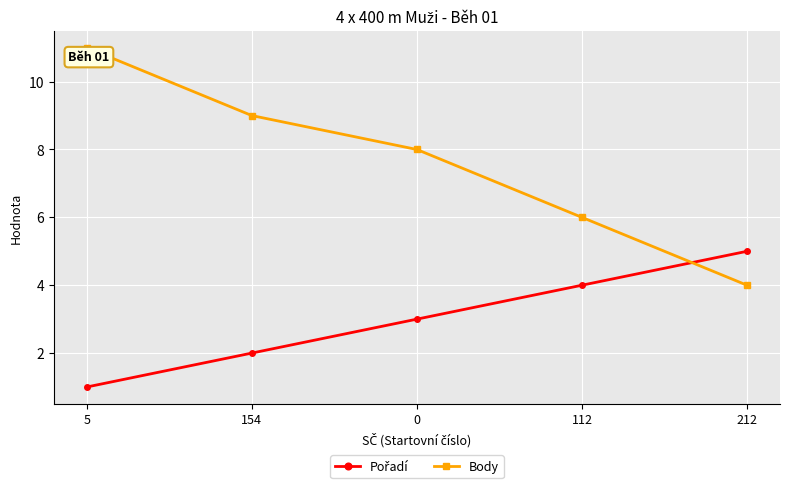

Is this an area chart (filled region under the line)?

No